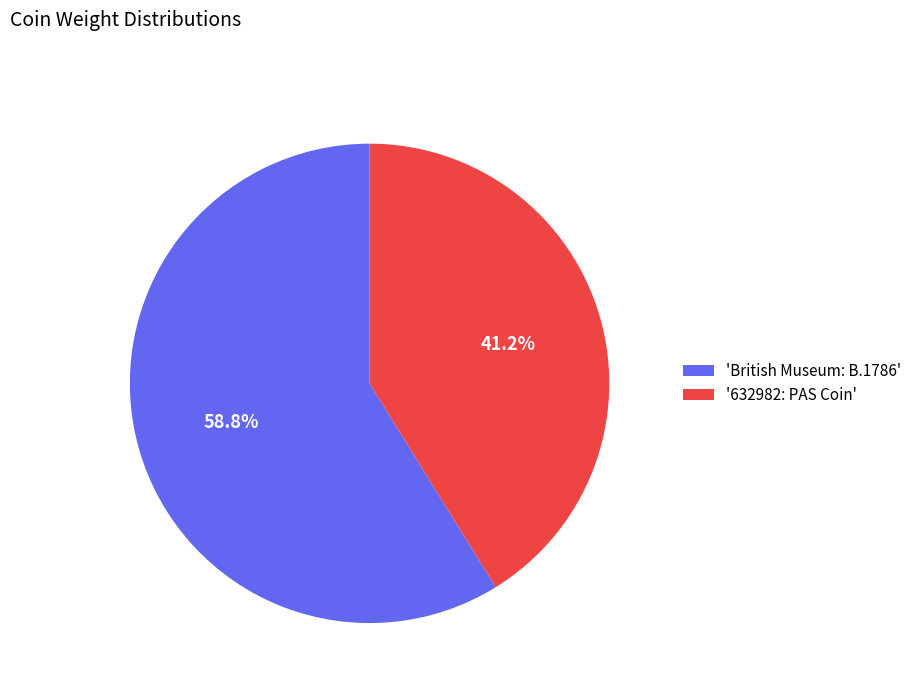

To the nearest percent, what is the average slice percentage?

50%